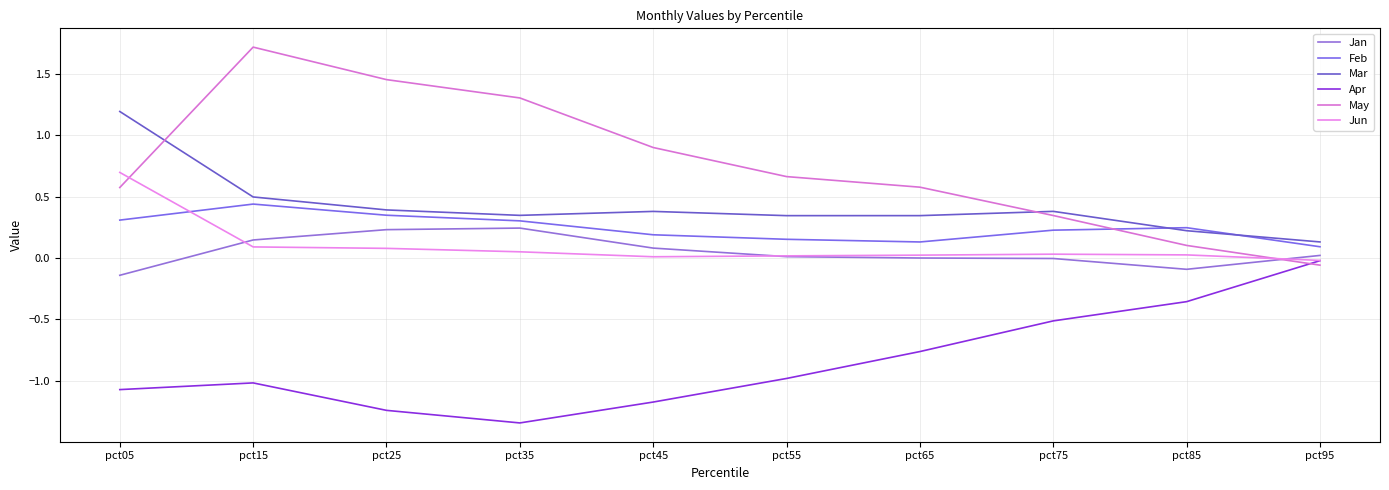

What is the value of the May point at the 4th from the left?

1.3